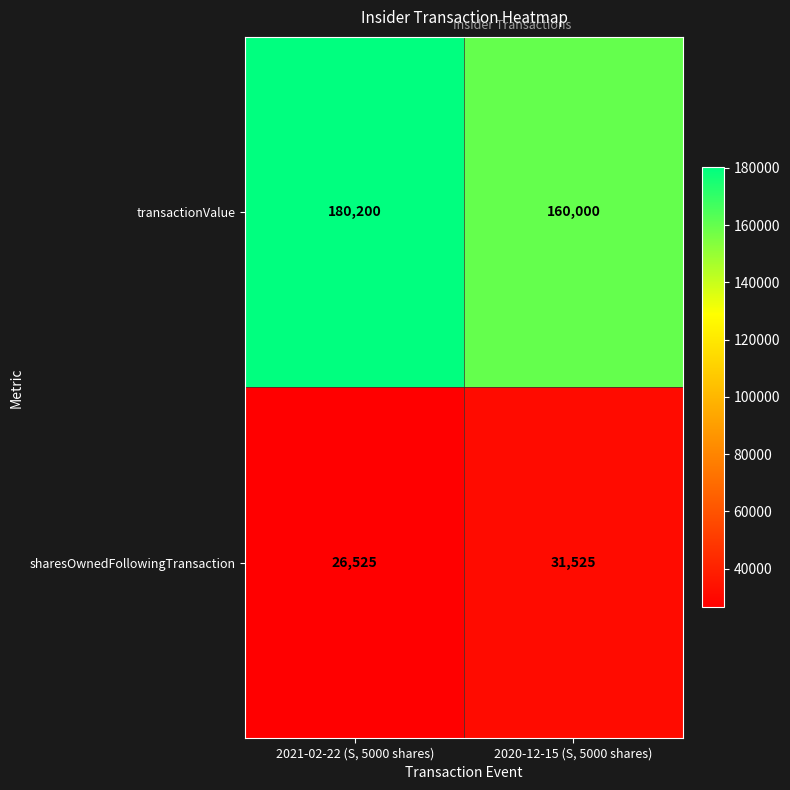

At which category is the sum across all series the highest?

2021-02-22 (S, 5000 shares)